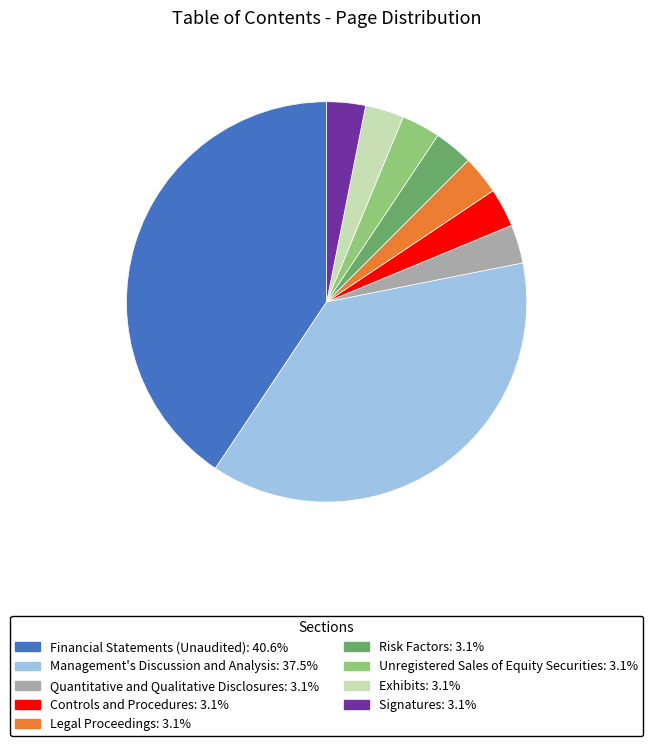

Approximately how many times larger is the value at Quantitative and Qualitative Disclosures compared to Risk Factors?

1.0